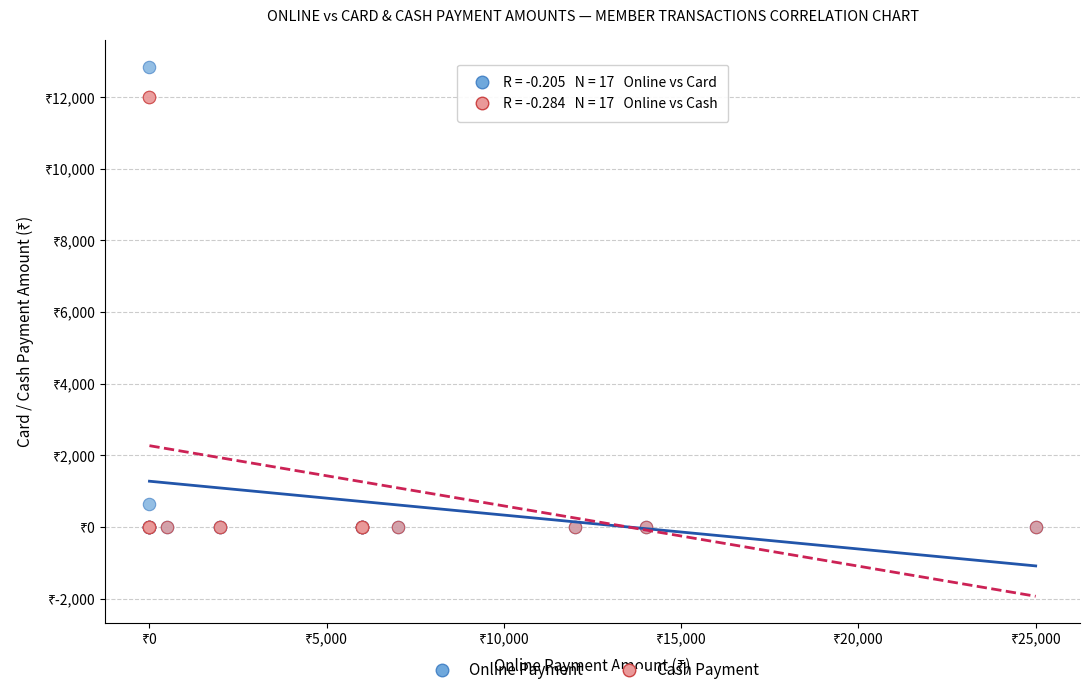

Which series has the largest Y range (max minus min)?

Online Payment